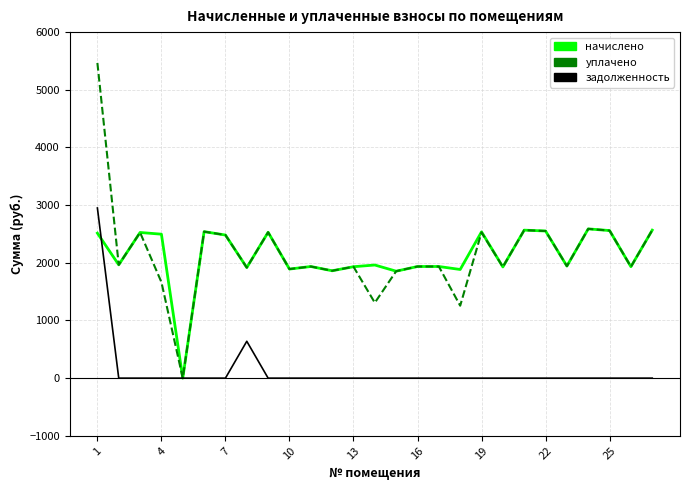

What is the highest value of the задолженность series?

2950.5